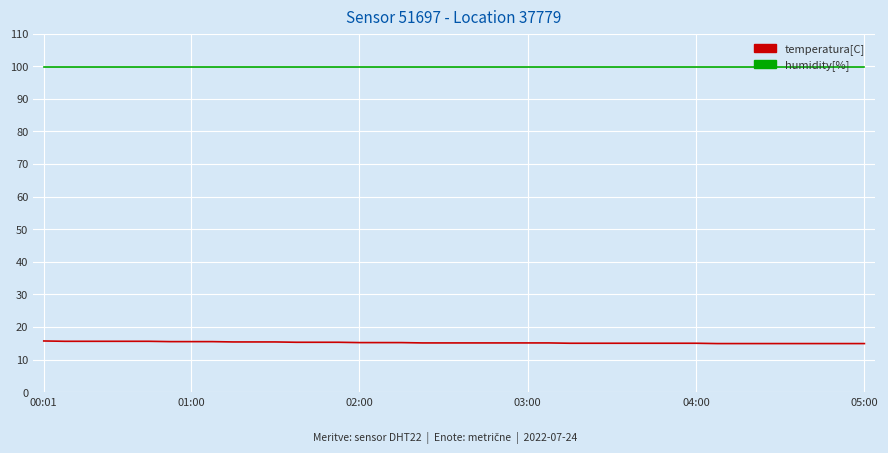

True or false: temperatura[C] and humidity[%] cross at least once.

False